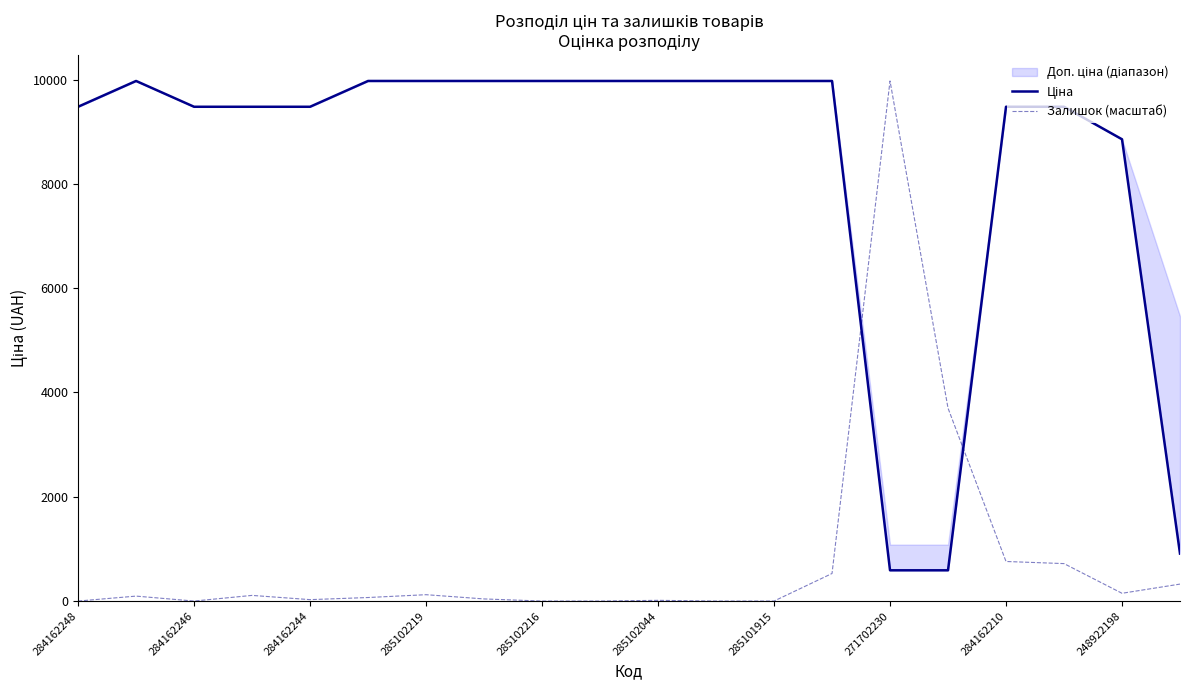

At which label does Залишок (масштаб) reach its peak?

271702230